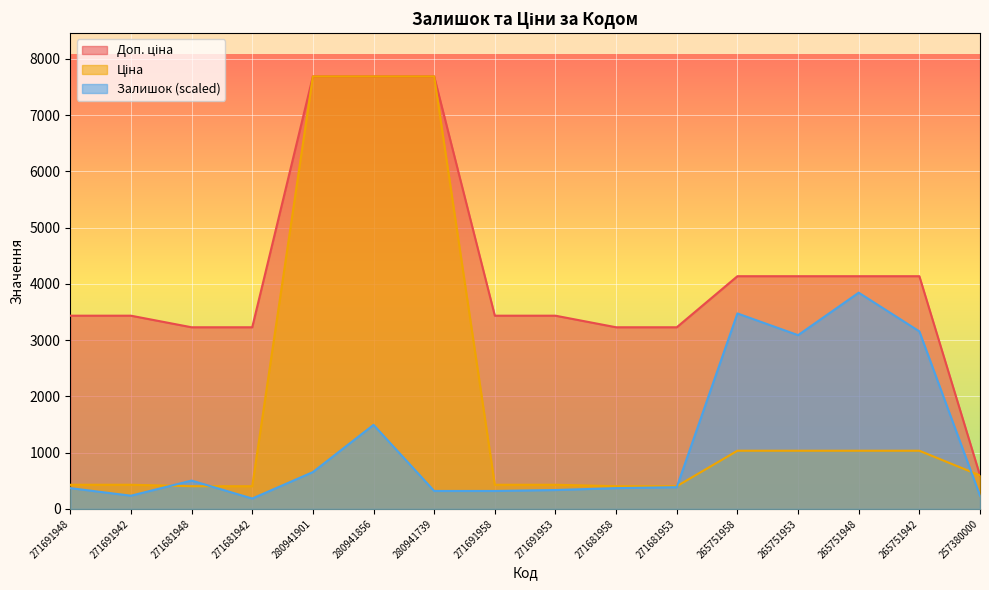

What is the difference between the maximum and minimum values in the Залишок series?

3659.3